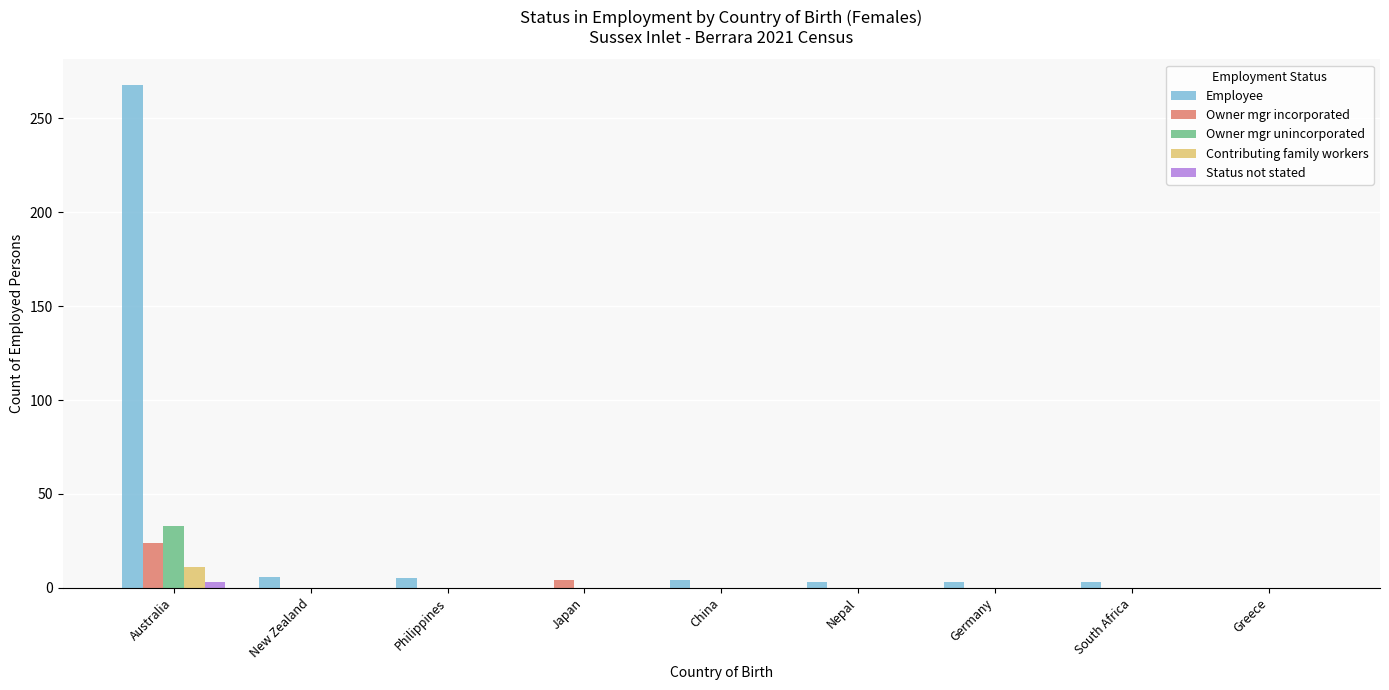

At which category is the sum across all series the highest?

Australia